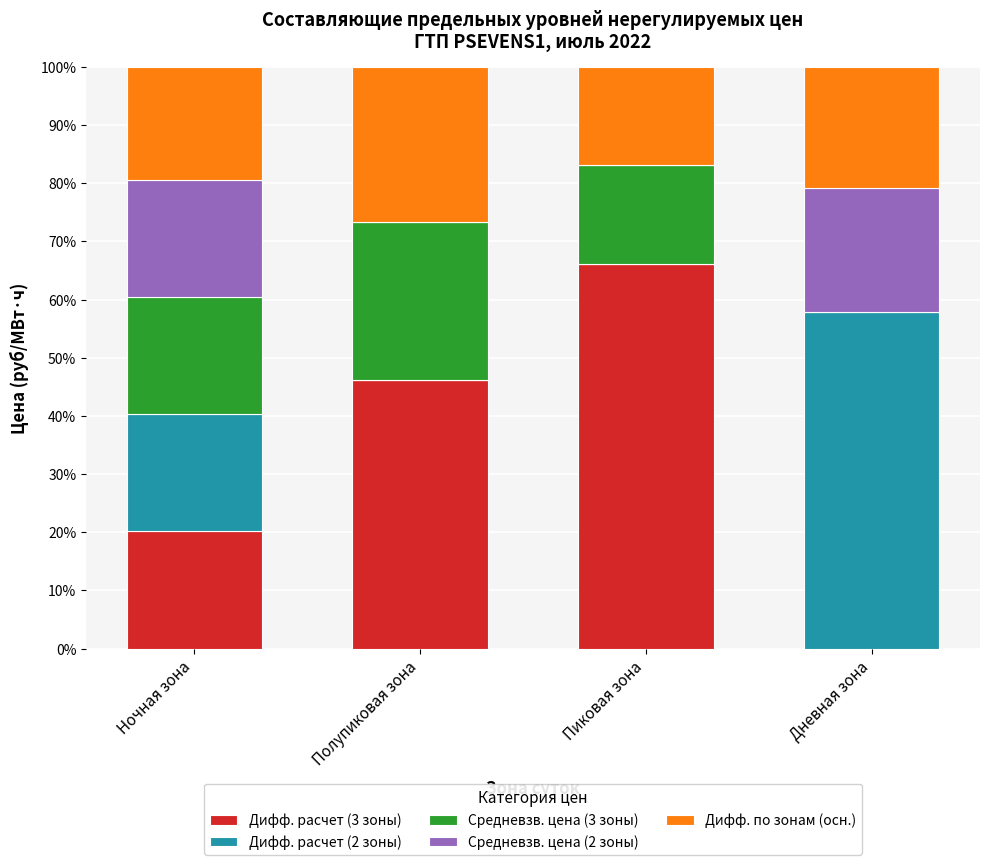

What is the total value across all series at Дневная зона?

100.0